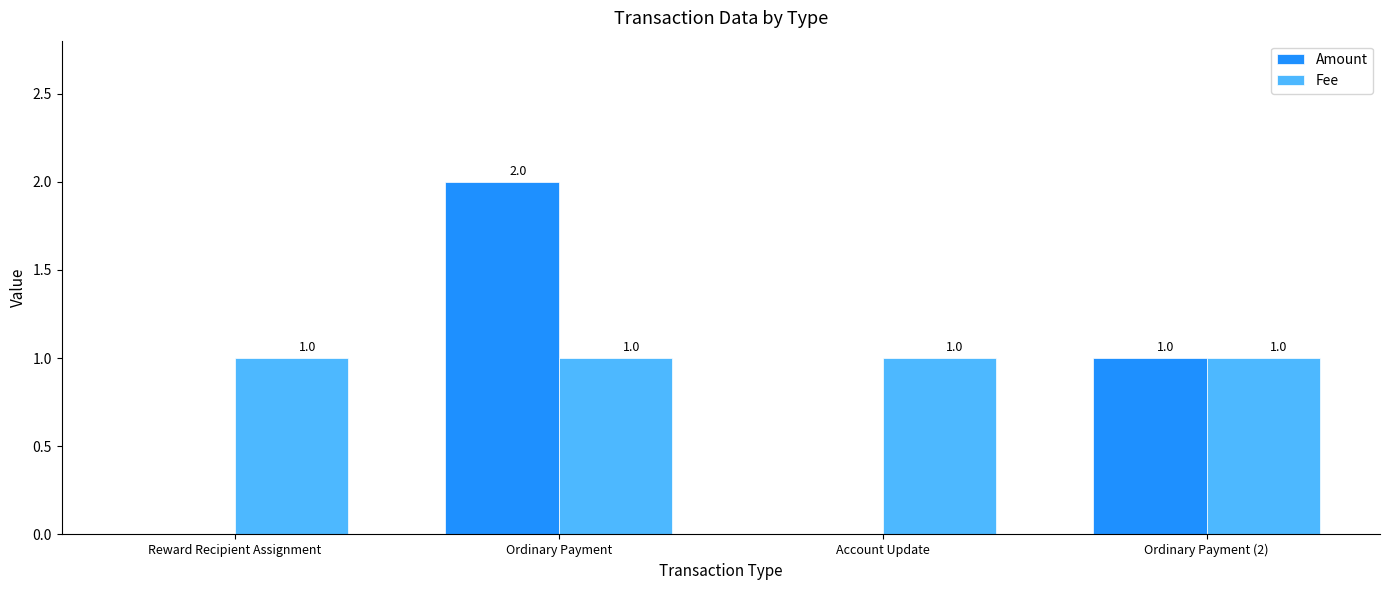

Reading left to right, what are all the values shown in this chart?

Amount: 0	2	0	1
Fee: 1	1	1	1